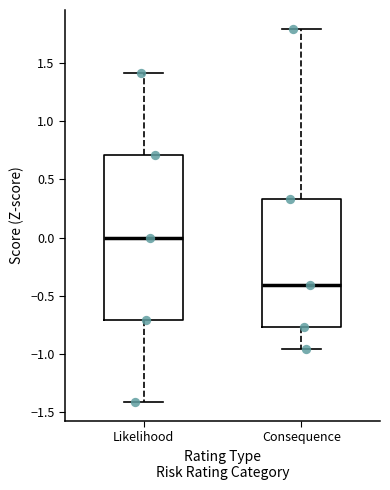

Which box has the highest median line?

Likelihood